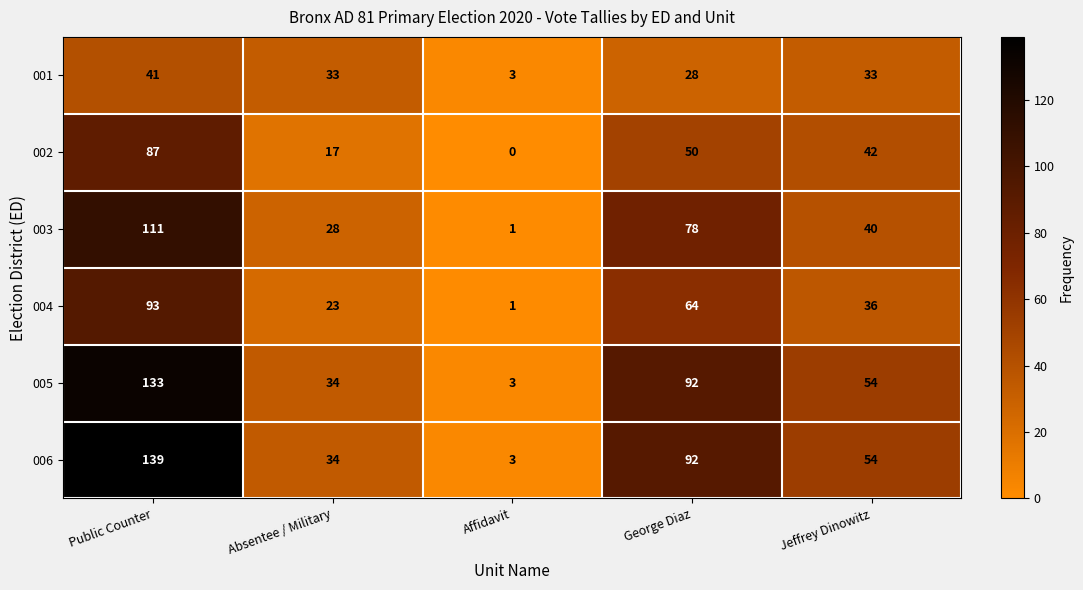

Where is 006 nearest to the value 71?

Jeffrey Dinowitz